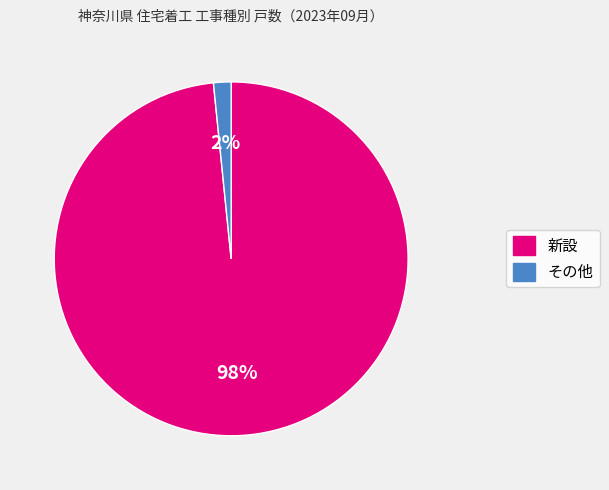

Do 新設 and その他 together represent more than half of the pie?

Yes